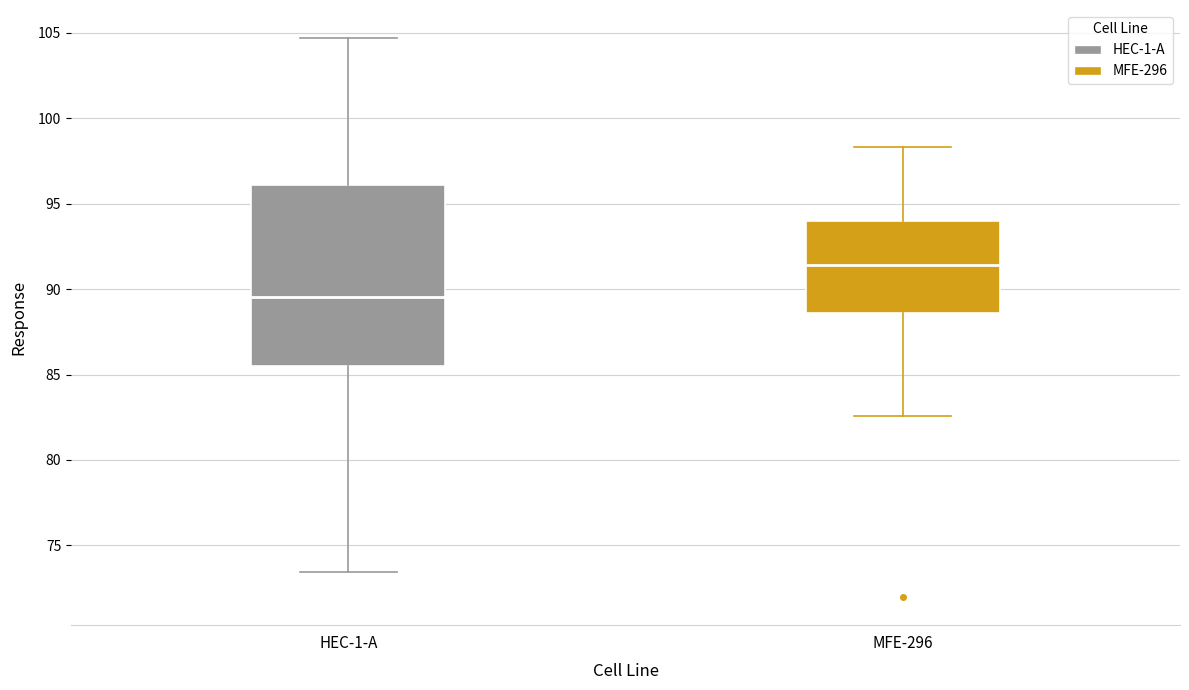

Reading left to right, transcribe this box plot: for each box, give where its median line is, the range the box spans, and where its two whiskers end, as read against the y-axis. The values are not printed on the chart, so give them approximately, as read against the axis.

HEC-1-A: median 89.5, box 85.5 to 96.0, whiskers 73.5 to 104.5
MFE-296: median 91.5, box 88.5 to 94.0, whiskers 82.5 to 98.5